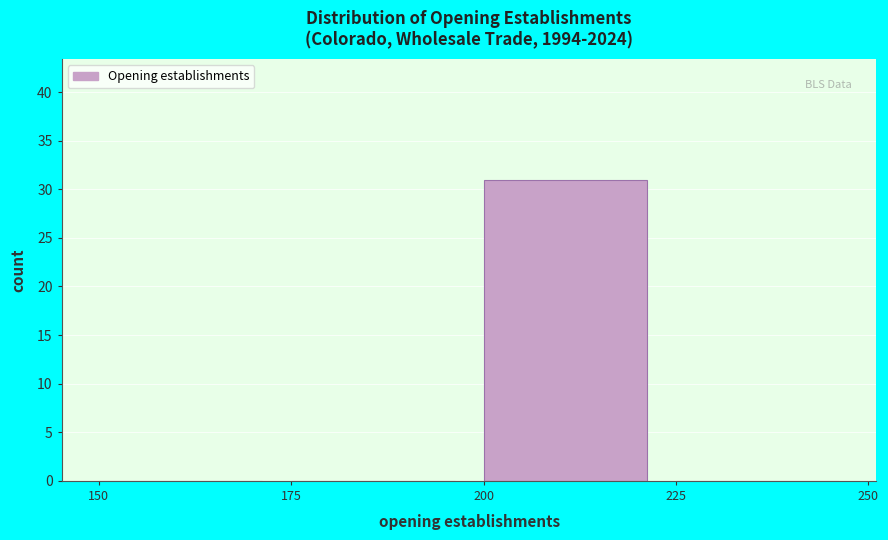

Which range on the x-axis has the tallest bar?

200 to 225